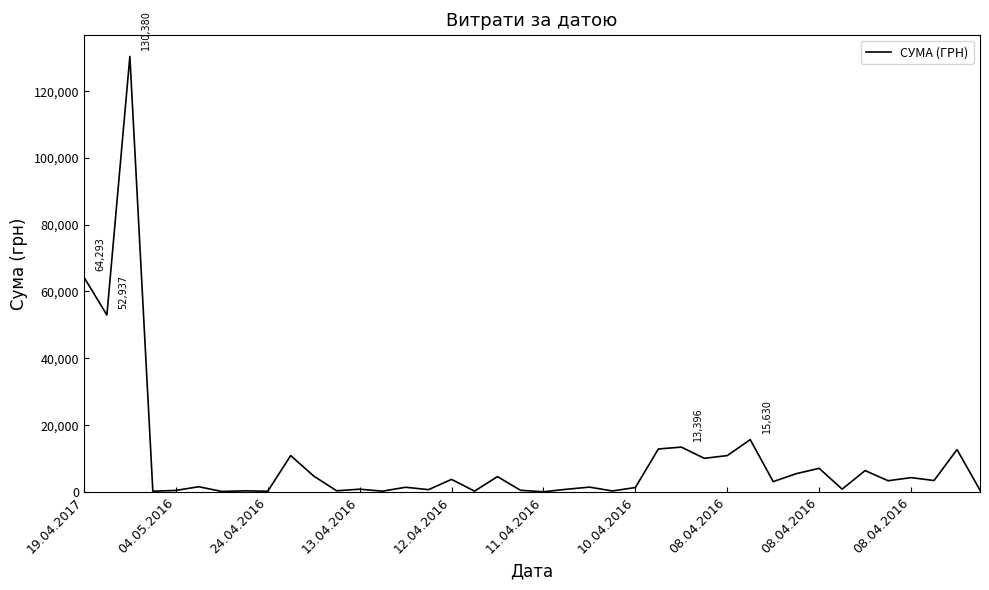

What is the difference between the maximum and minimum values?

130357.3